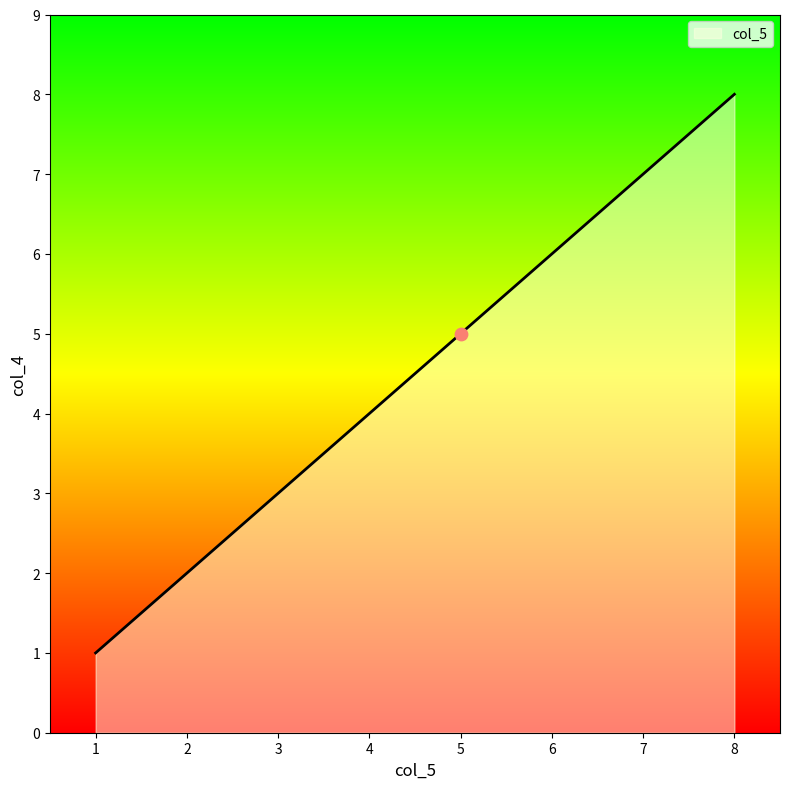

What is the change in value from 1 to 6?

+5